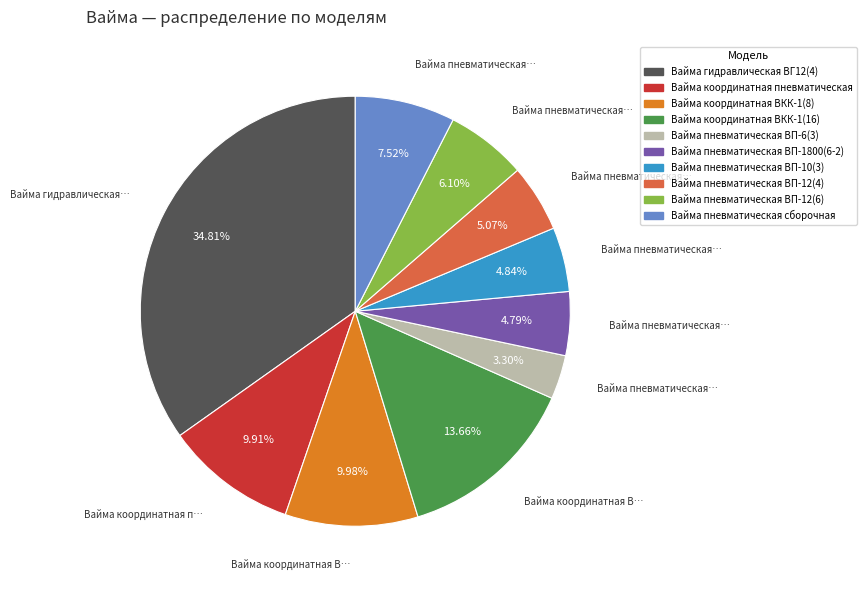

Which has a higher value, Вайма координатная ВКК-1(8) or Вайма пневматическая ВП-12(4)?

Вайма координатная ВКК-1(8)